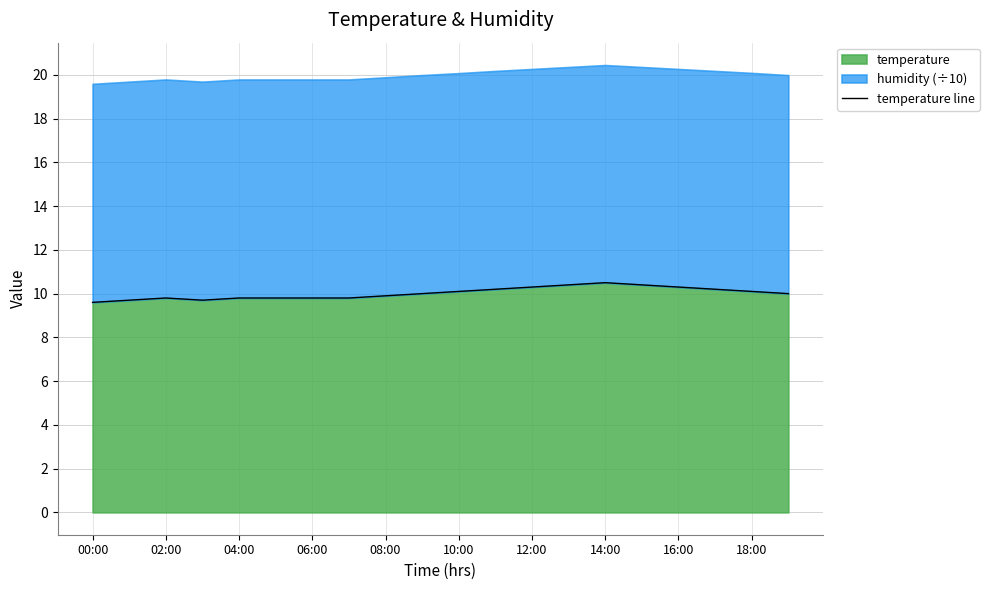

What is the ratio of the value at 18:00 to the value at 06:00?

1.0